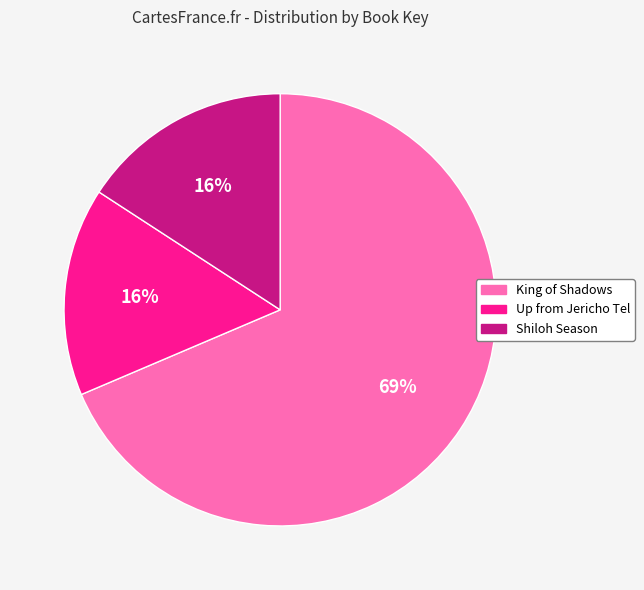

True or false: Shiloh Season accounts for 24% of the total.

False